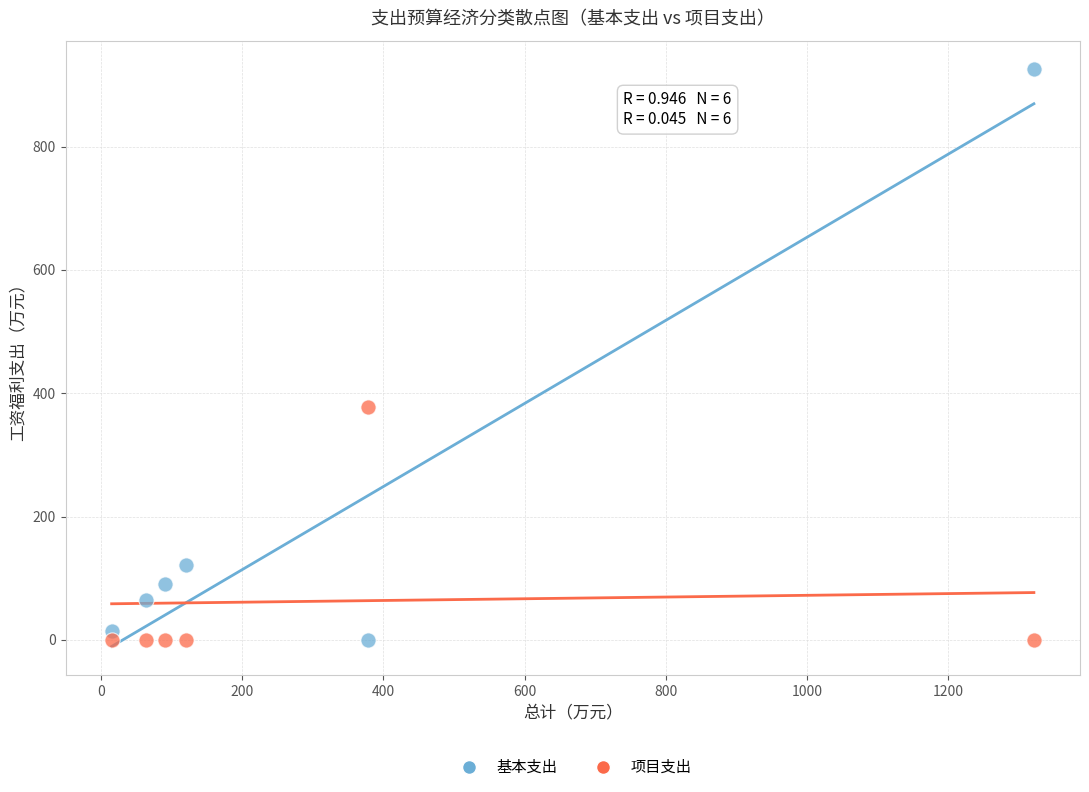

What are all the series names shown in the legend?

基本支出, 项目支出